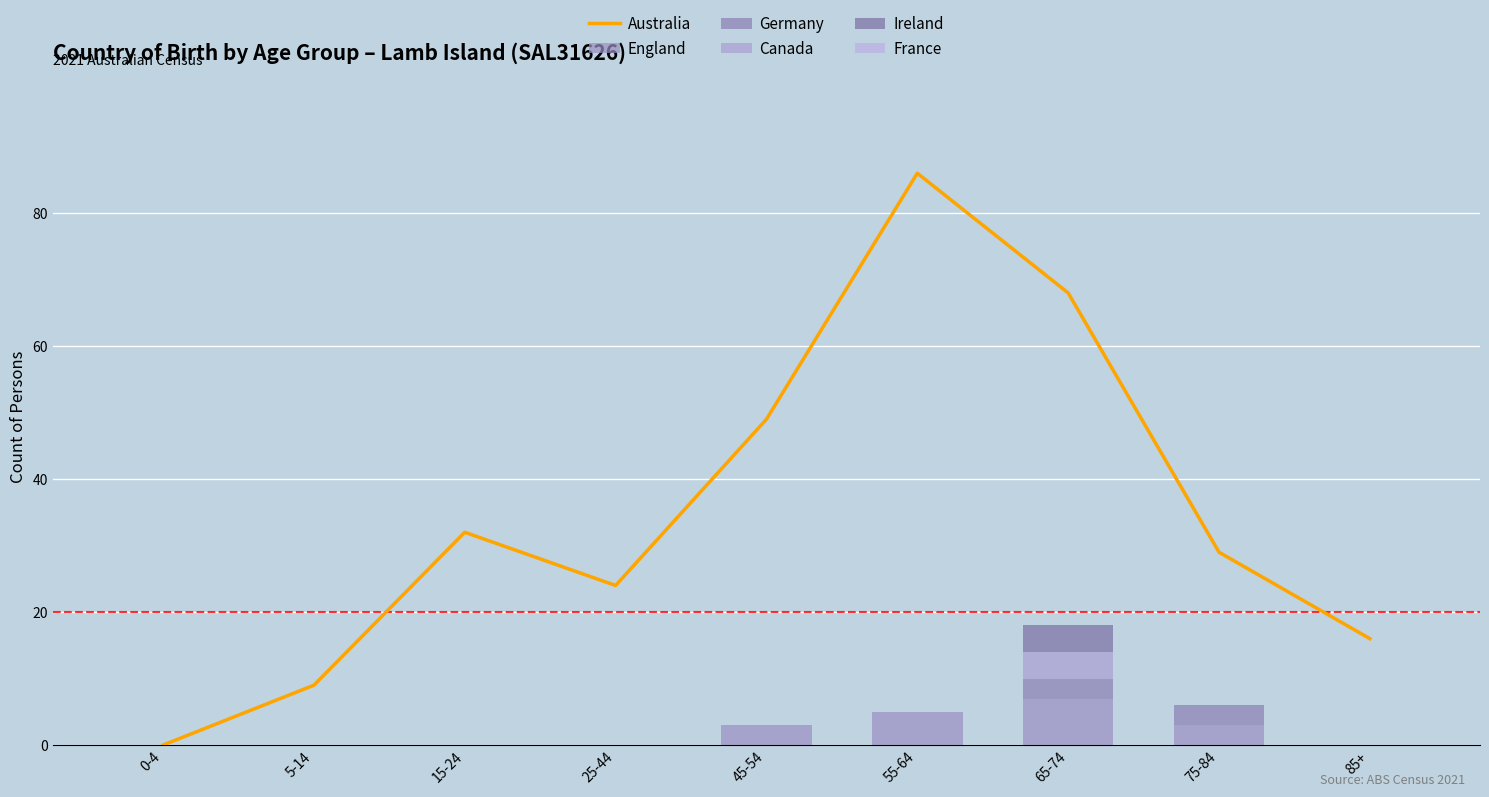

What is the difference between the second highest and minimum values in the England series?

5